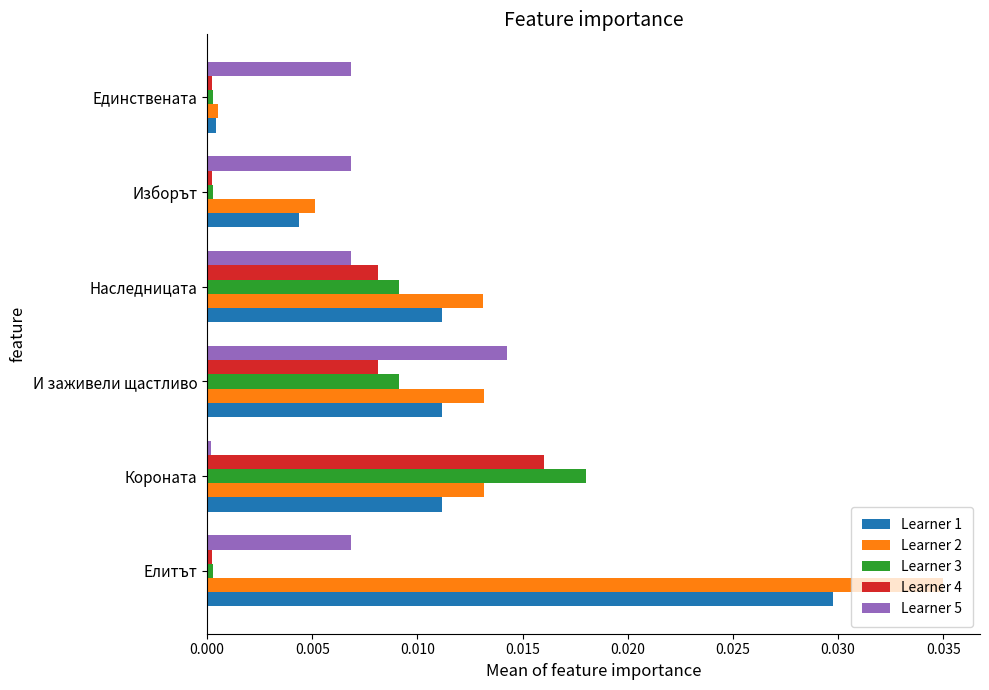

How many series are shown in this chart?

5